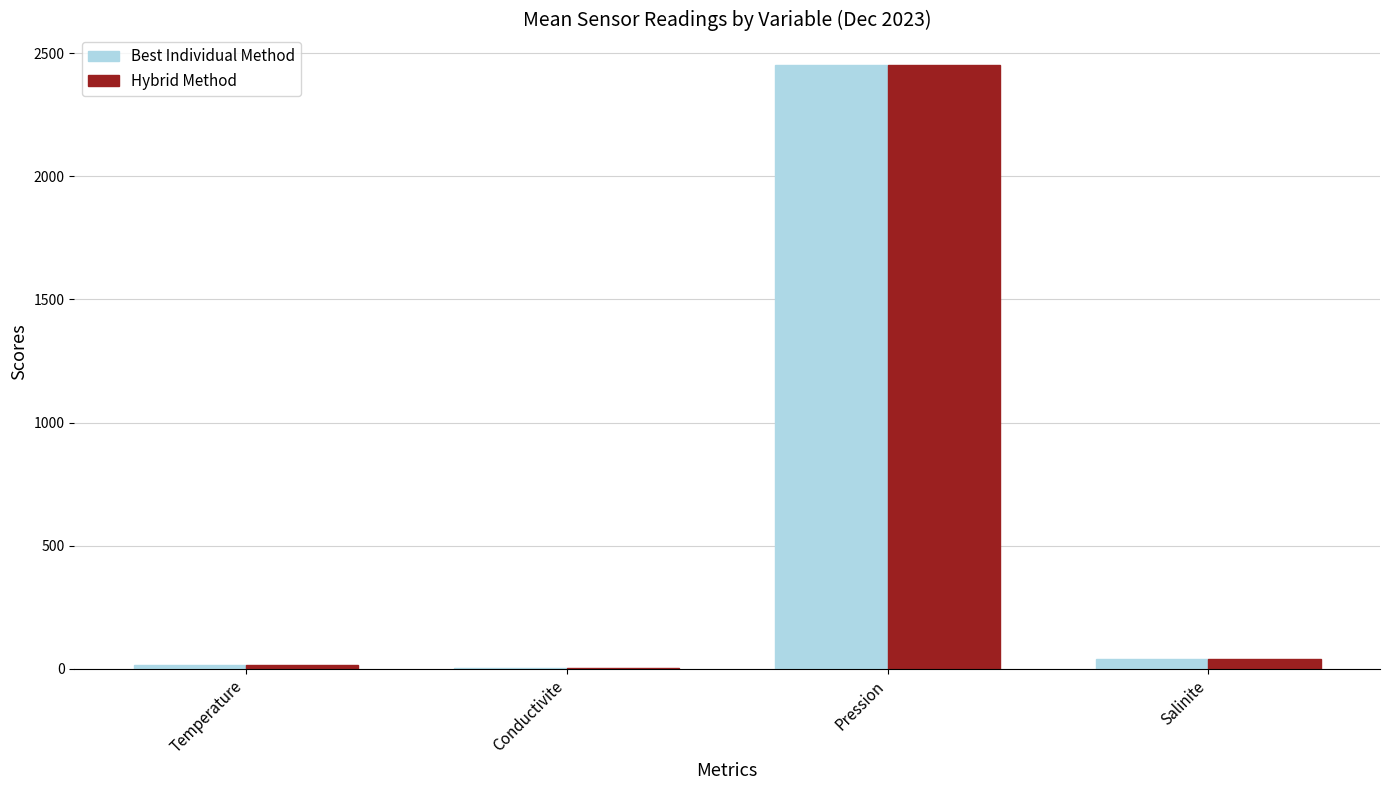

At which category is the sum across all series the highest?

Pression